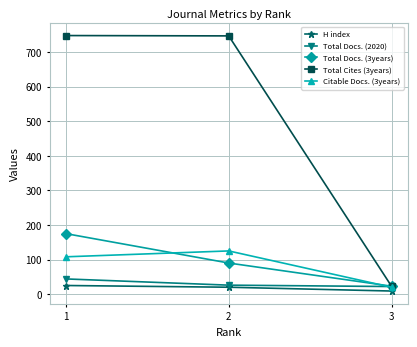

How many distinct data groups are displayed?

5